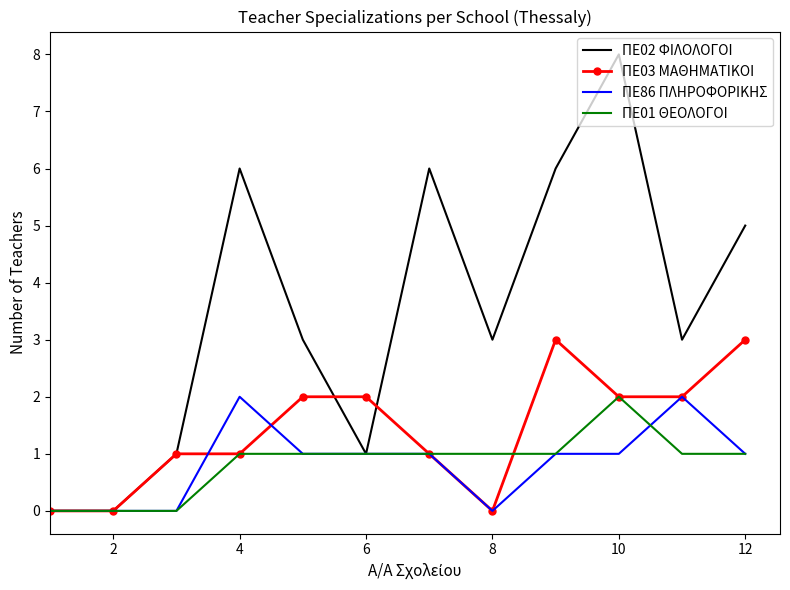

Which series has the largest range (max minus min)?

ΠΕ02 ΦΙΛΟΛΟΓΟΙ